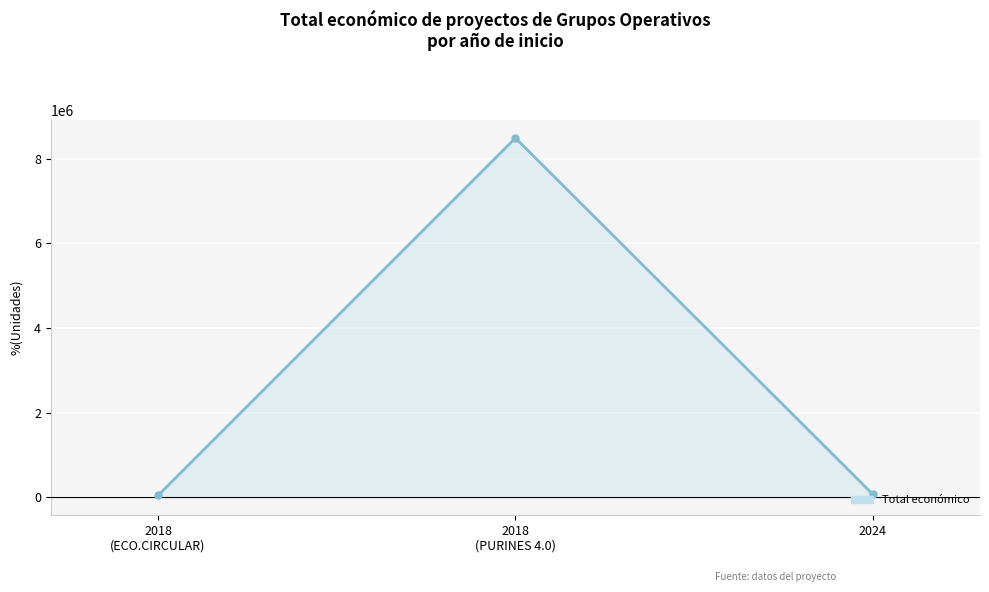

What is the sum of the values at 2018
(PURINES 4.0) and 2024?

8556511